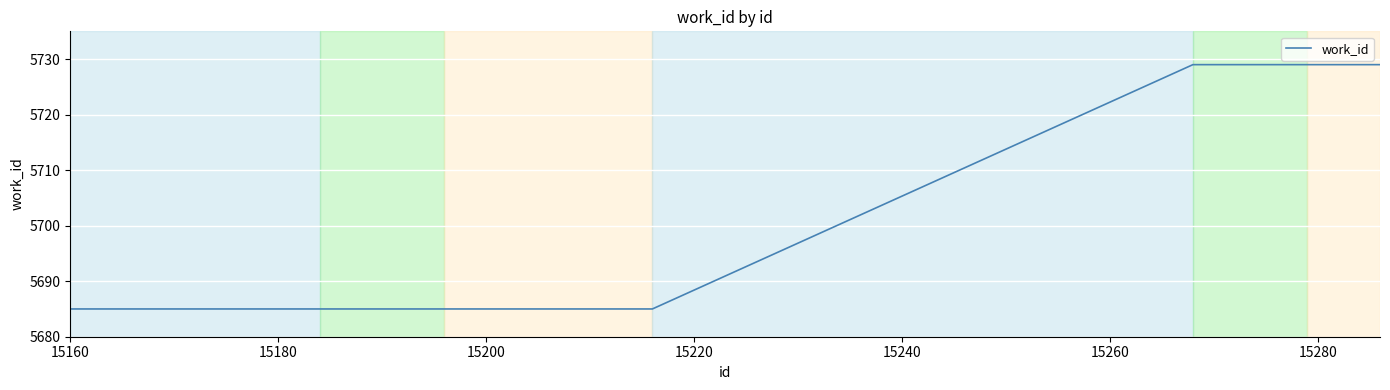

Reading right to left, transcribe all the data shown in this chart.

5729	5729	5729	5685	5685	5685	5685